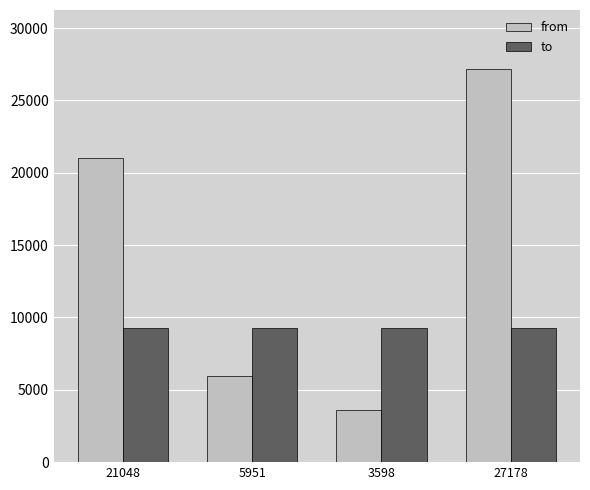

Are the bars horizontal?

No